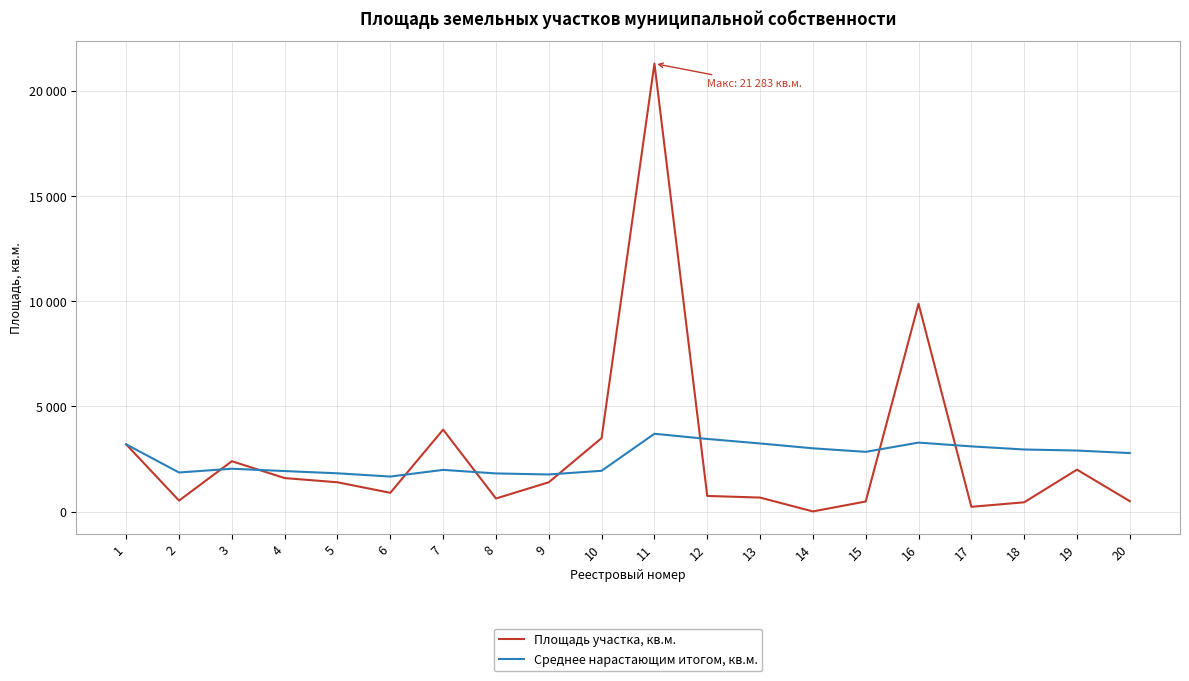

Rank the categories by Площадь участка, кв.м. value from highest to lowest.

11, 16, 7, 10, 1, 3, 19, 4, 5, 9, 6, 12, 13, 8, 2, 20, 15, 18, 17, 14